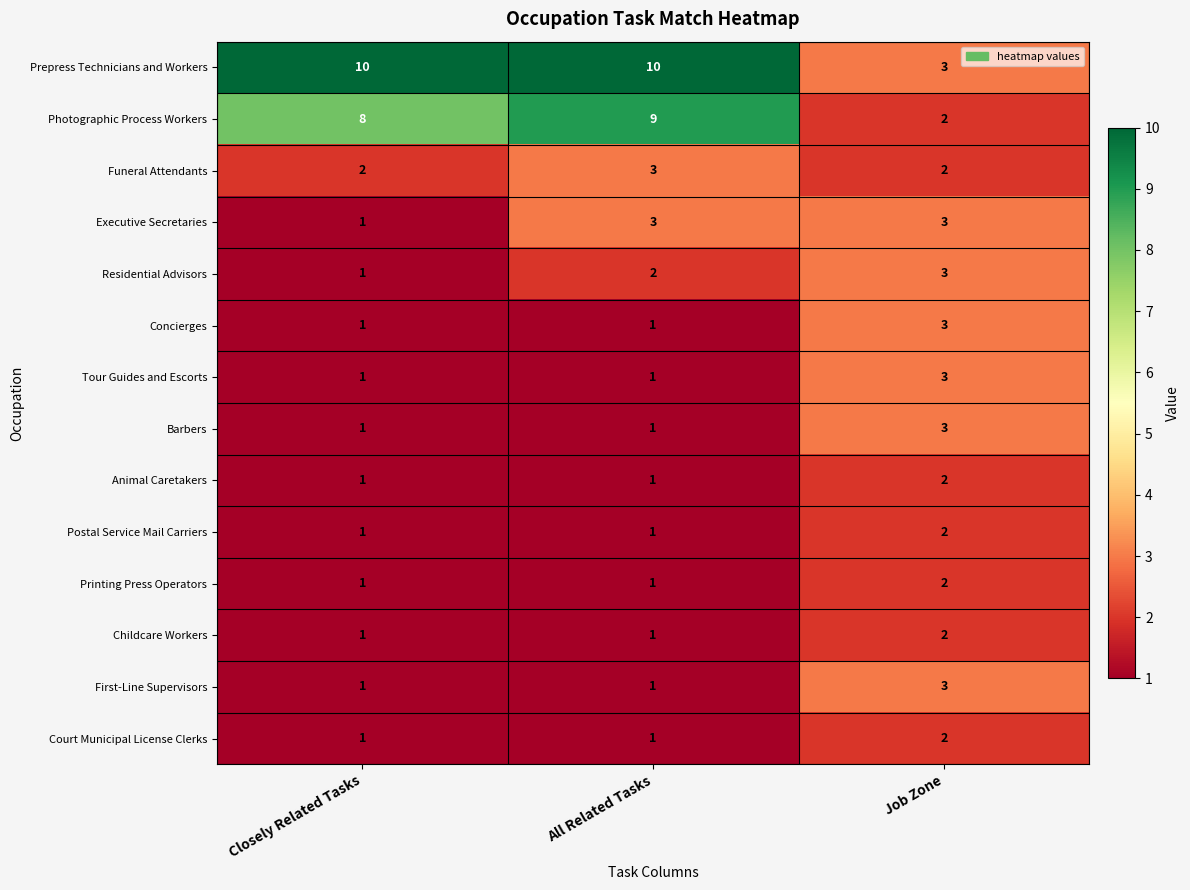

What is the difference between the maximum and minimum values in the Photographic Process Workers series?

7